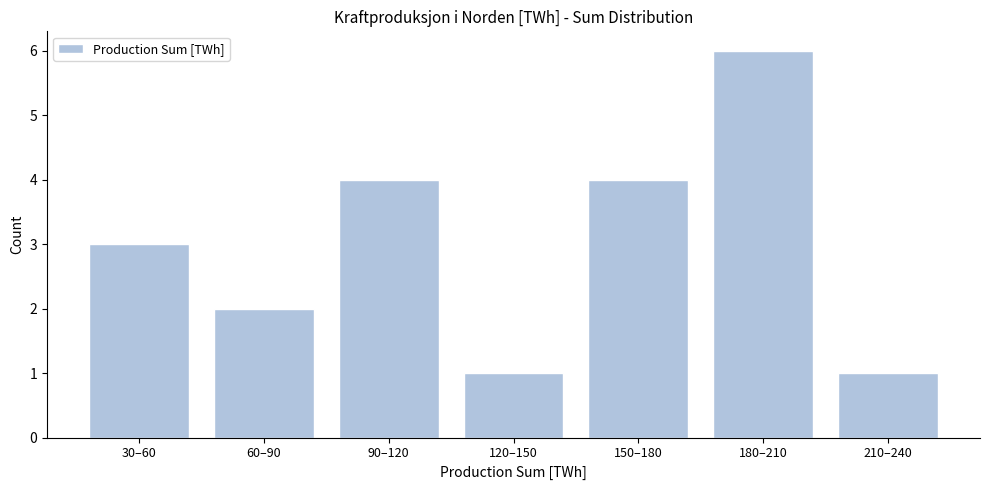

Reading left to right, what are all the values shown in this chart?

30–60=3	60–90=2	90–120=4	120–150=1	150–180=4	180–210=6	210–240=1